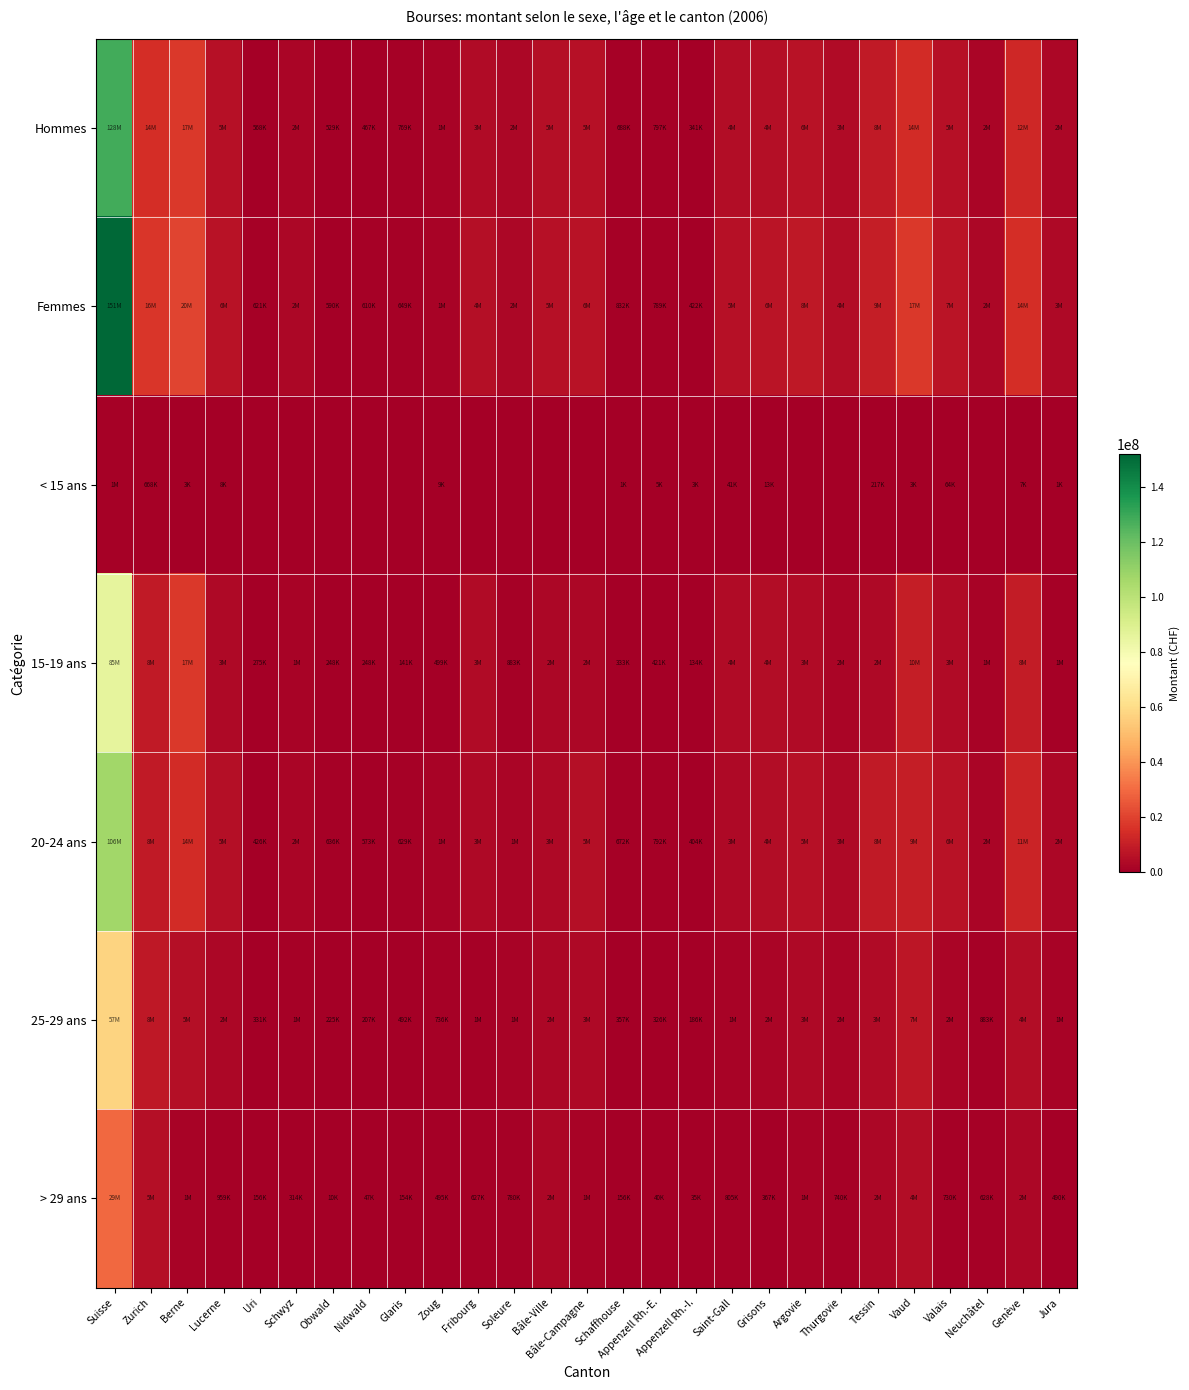

Between Appenzell Rh.-I. and Argovie, which is larger?

Argovie